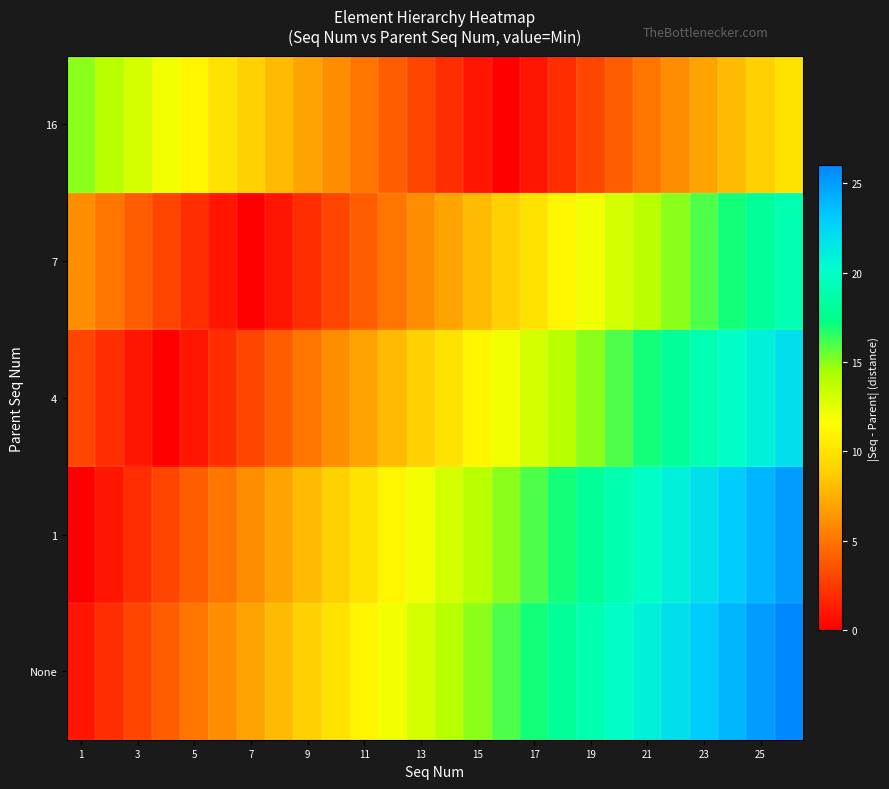

How many distinct data groups are displayed?

5